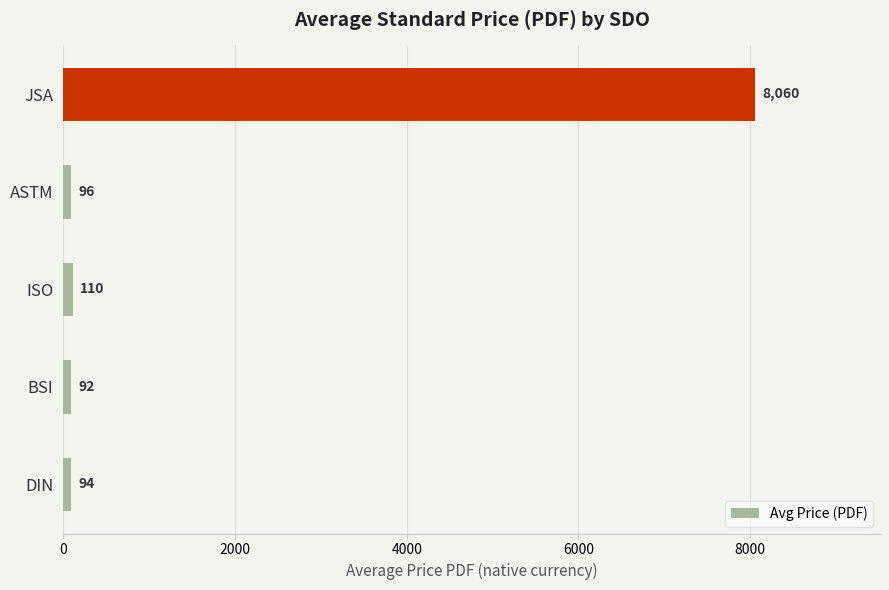

The chart shows a value of 95.5 at ASTM. True or false?

True